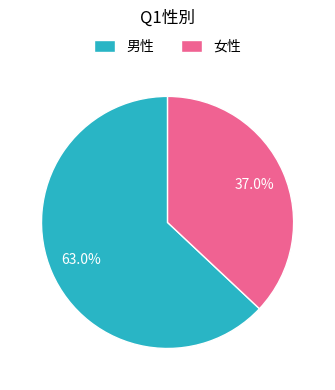

To the nearest percent, what is the combined percentage of 男性 and 女性?

100%